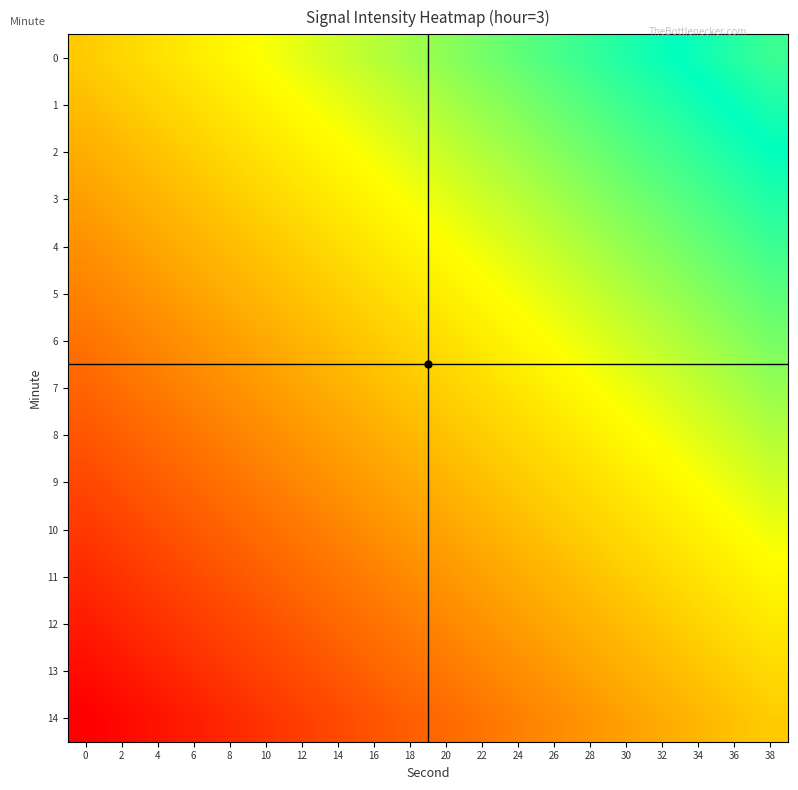

Reading right to left, list all the values displayed in this chart.

0: 38=-220.5	36=-220.5	34=-220.5	32=-220.5	30=-220.5	28=-220.5	26=-220.5	24=-220.6	22=-220.6	20=-220.6	18=-220.6	16=-220.6	14=-220.6	12=-220.6	10=-220.7	8=-220.7	6=-220.7	4=-220.7	2=-220.7	0=-220.7
1: 38=-220.5	36=-220.5	34=-220.5	32=-220.5	30=-220.5	28=-220.6	26=-220.6	24=-220.6	22=-220.6	20=-220.6	18=-220.6	16=-220.6	14=-220.7	12=-220.7	10=-220.7	8=-220.7	6=-220.7	4=-220.7	2=-220.7	0=-220.8
2: 38=-220.5	36=-220.5	34=-220.5	32=-220.5	30=-220.6	28=-220.6	26=-220.6	24=-220.6	22=-220.6	20=-220.6	18=-220.6	16=-220.7	14=-220.7	12=-220.7	10=-220.7	8=-220.7	6=-220.7	4=-220.7	2=-220.8	0=-220.8
3: 38=-220.5	36=-220.5	34=-220.5	32=-220.6	30=-220.6	28=-220.6	26=-220.6	24=-220.6	22=-220.6	20=-220.6	18=-220.7	16=-220.7	14=-220.7	12=-220.7	10=-220.7	8=-220.7	6=-220.7	4=-220.8	2=-220.8	0=-220.8
4: 38=-220.5	36=-220.6	34=-220.6	32=-220.6	30=-220.6	28=-220.6	26=-220.6	24=-220.6	22=-220.7	20=-220.7	18=-220.7	16=-220.7	14=-220.7	12=-220.7	10=-220.7	8=-220.8	6=-220.8	4=-220.8	2=-220.8	0=-220.8
5: 38=-220.6	36=-220.6	34=-220.6	32=-220.6	30=-220.6	28=-220.6	26=-220.6	24=-220.7	22=-220.7	20=-220.7	18=-220.7	16=-220.7	14=-220.7	12=-220.7	10=-220.8	8=-220.8	6=-220.8	4=-220.8	2=-220.8	0=-220.8
6: 38=-220.6	36=-220.6	34=-220.6	32=-220.6	30=-220.6	28=-220.6	26=-220.7	24=-220.7	22=-220.7	20=-220.7	18=-220.7	16=-220.7	14=-220.7	12=-220.8	10=-220.8	8=-220.8	6=-220.8	4=-220.8	2=-220.8	0=-220.8
7: 38=-220.6	36=-220.6	34=-220.6	32=-220.6	30=-220.7	28=-220.7	26=-220.7	24=-220.7	22=-220.7	20=-220.7	18=-220.7	16=-220.8	14=-220.8	12=-220.8	10=-220.8	8=-220.8	6=-220.8	4=-220.8	2=-220.9	0=-220.9
8: 38=-220.6	36=-220.6	34=-220.6	32=-220.7	30=-220.7	28=-220.7	26=-220.7	24=-220.7	22=-220.7	20=-220.7	18=-220.8	16=-220.8	14=-220.8	12=-220.8	10=-220.8	8=-220.8	6=-220.8	4=-220.9	2=-220.9	0=-220.9
9: 38=-220.6	36=-220.7	34=-220.7	32=-220.7	30=-220.7	28=-220.7	26=-220.7	24=-220.7	22=-220.7	20=-220.8	18=-220.8	16=-220.8	14=-220.8	12=-220.8	10=-220.8	8=-220.8	6=-220.9	4=-220.9	2=-220.9	0=-220.9
10: 38=-220.7	36=-220.7	34=-220.7	32=-220.7	30=-220.7	28=-220.7	26=-220.7	24=-220.8	22=-220.8	20=-220.8	18=-220.8	16=-220.8	14=-220.8	12=-220.8	10=-220.9	8=-220.9	6=-220.9	4=-220.9	2=-220.9	0=-220.9
11: 38=-220.7	36=-220.7	34=-220.7	32=-220.7	30=-220.7	28=-220.7	26=-220.8	24=-220.8	22=-220.8	20=-220.8	18=-220.8	16=-220.8	14=-220.8	12=-220.9	10=-220.9	8=-220.9	6=-220.9	4=-220.9	2=-220.9	0=-220.9
12: 38=-220.7	36=-220.7	34=-220.7	32=-220.7	30=-220.8	28=-220.8	26=-220.8	24=-220.8	22=-220.8	20=-220.8	18=-220.8	16=-220.9	14=-220.9	12=-220.9	10=-220.9	8=-220.9	6=-220.9	4=-220.9	2=-220.9	0=-221.0
13: 38=-220.7	36=-220.7	34=-220.7	32=-220.8	30=-220.8	28=-220.8	26=-220.8	24=-220.8	22=-220.8	20=-220.8	18=-220.9	16=-220.9	14=-220.9	12=-220.9	10=-220.9	8=-220.9	6=-220.9	4=-221.0	2=-221.0	0=-221.0
14: 38=-220.7	36=-220.7	34=-220.8	32=-220.8	30=-220.8	28=-220.8	26=-220.8	24=-220.8	22=-220.8	20=-220.9	18=-220.9	16=-220.9	14=-220.9	12=-220.9	10=-220.9	8=-220.9	6=-221.0	4=-221.0	2=-221.0	0=-221.0